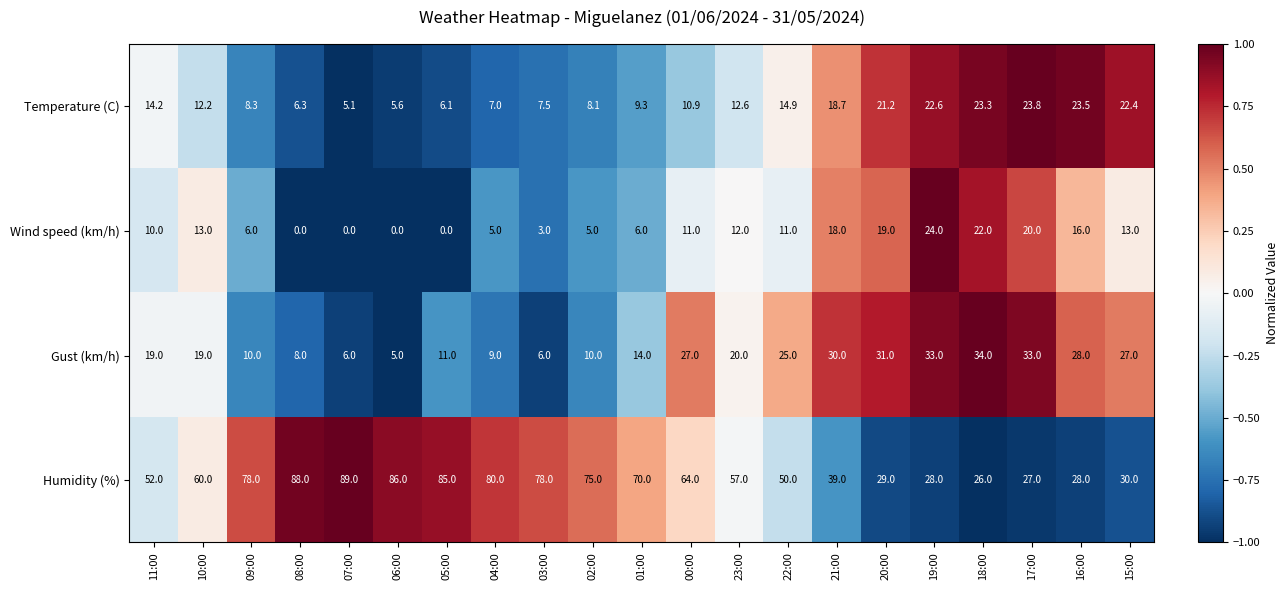

Where is Wind speed (km/h) nearest to the value 12?

23:00